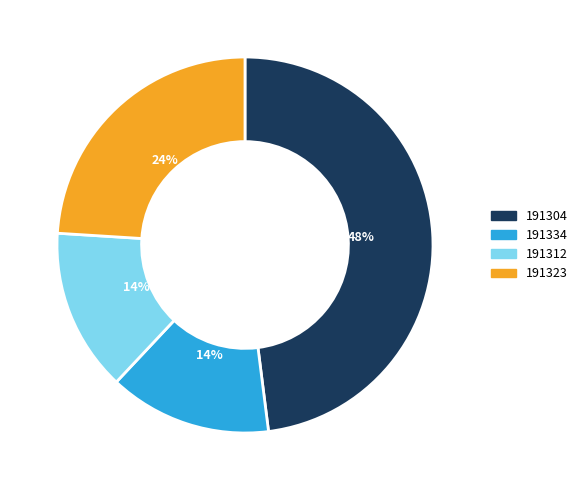

Do 191304 and 191334 together represent more than half of the pie?

Yes